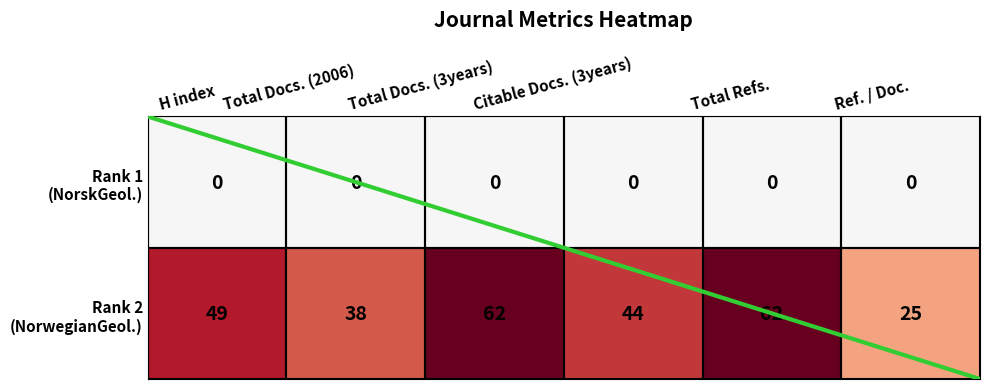

What is the difference between the highest and lowest values at Ref. / Doc.?

25